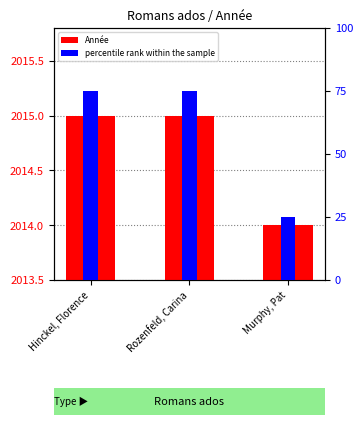

What is the difference between the highest and lowest values at Murphy, Pat?

1989